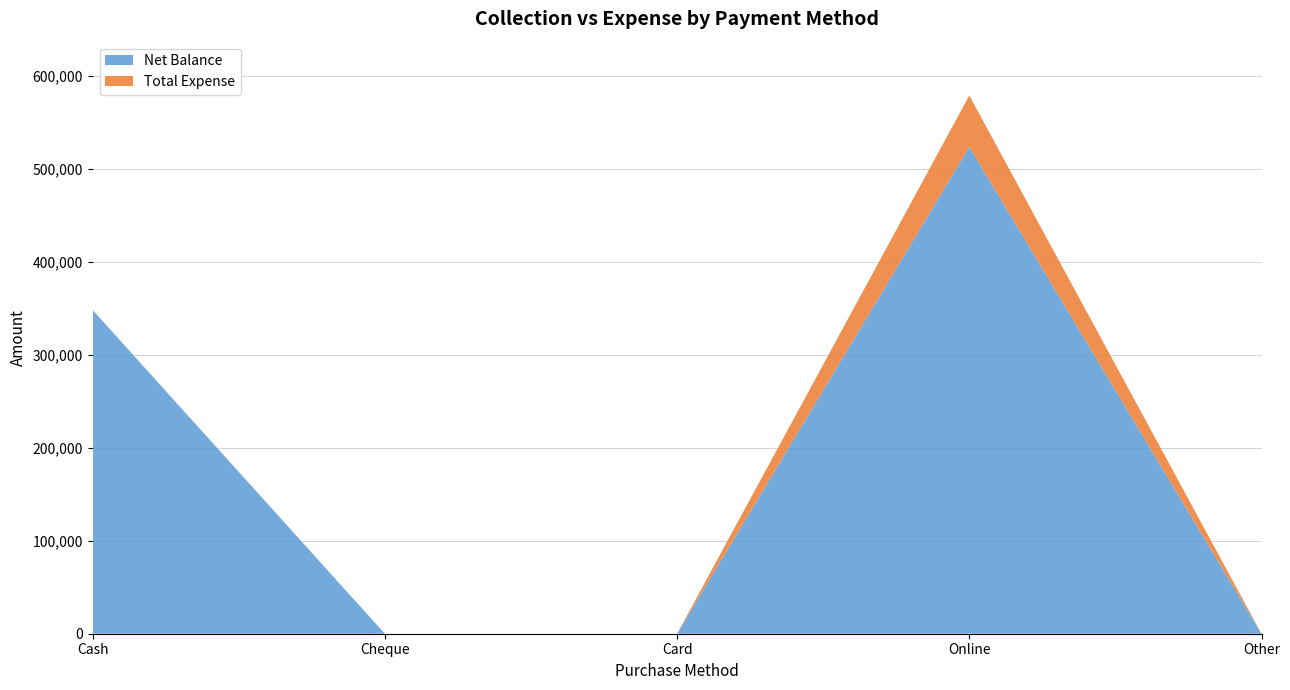

Reading left to right, list all the values displayed in this chart.

Net Balance: Cash=347992	Cheque=0	Card=0	Online=523388	Other=0
Total Expense: Cash=0	Cheque=0	Card=0	Online=55285	Other=0